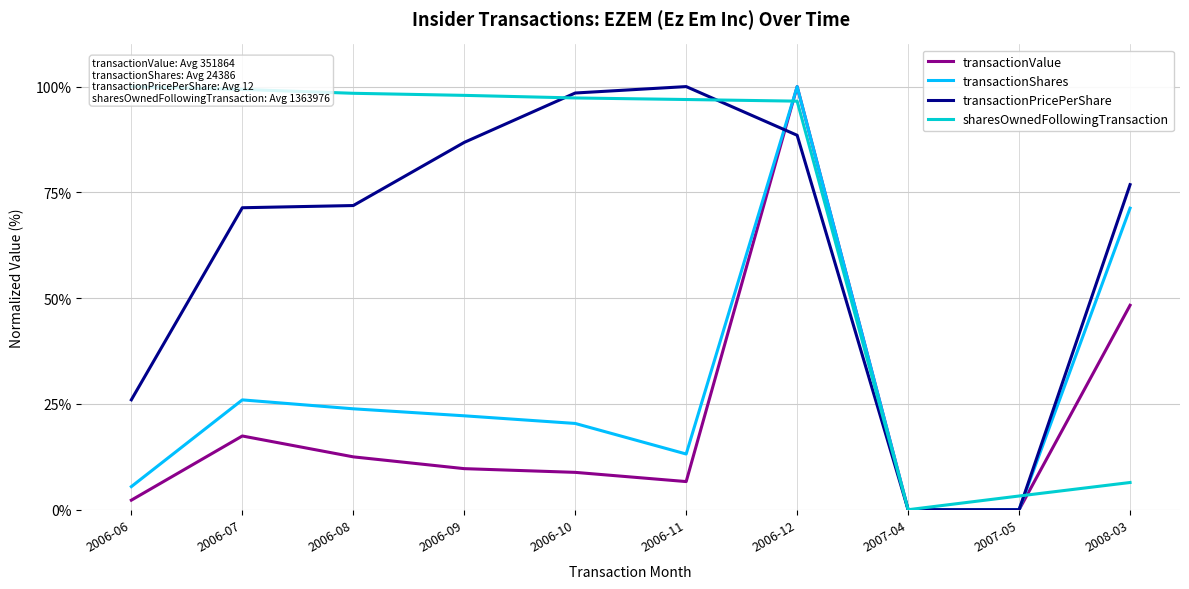

How many times do transactionPricePerShare and sharesOwnedFollowingTransaction cross each other?

3